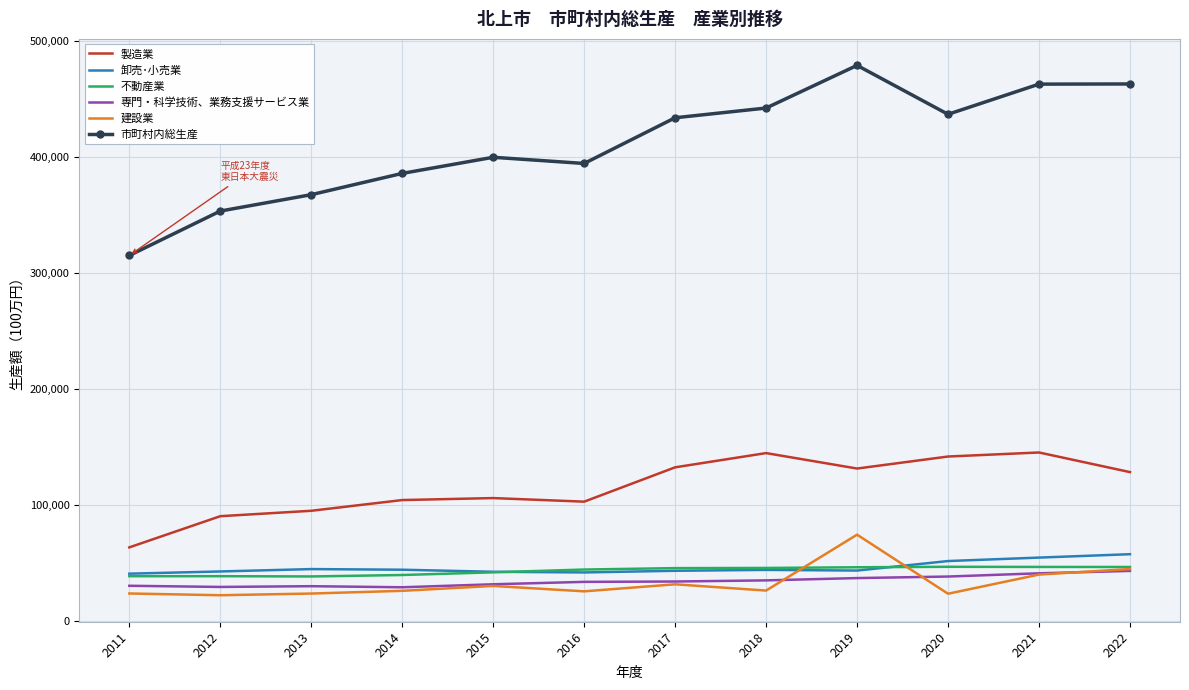

True or false: 製造業 and 不動産業 intersect in this chart.

False